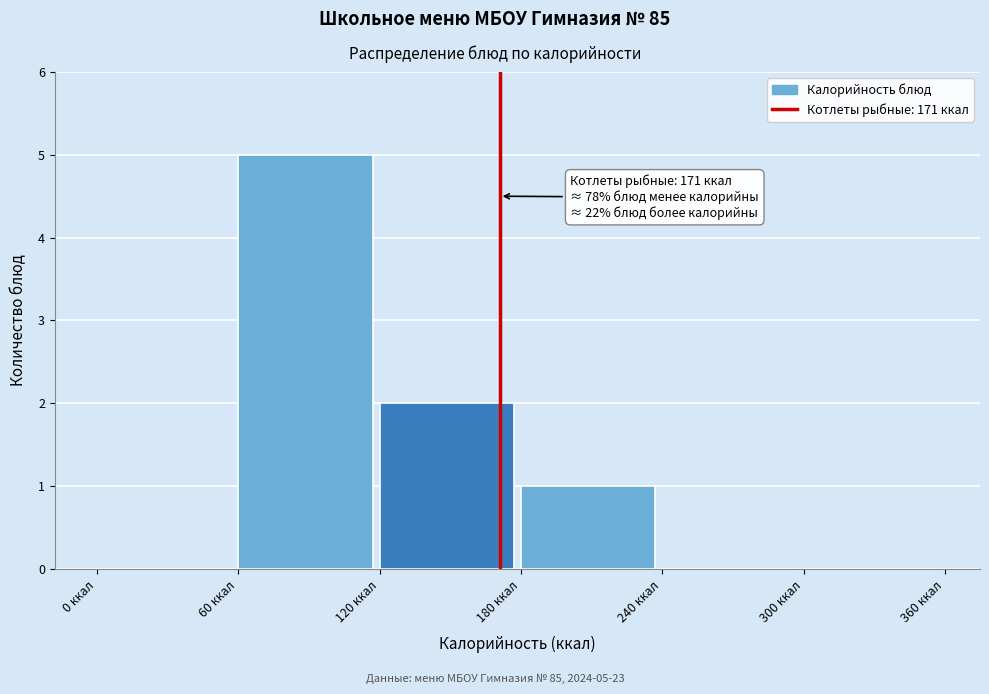

Which range on the x-axis has the tallest bar?

60 to 120